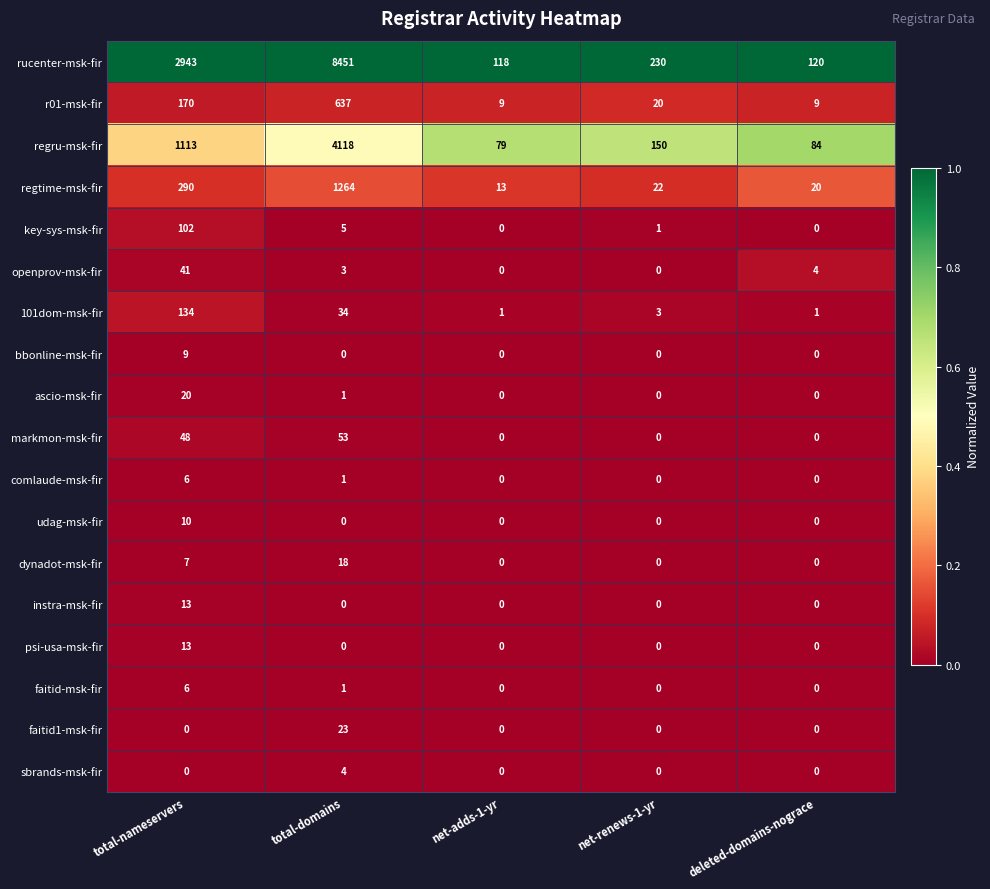

What is the spread (max minus min) of values at net-adds-1-yr?

118